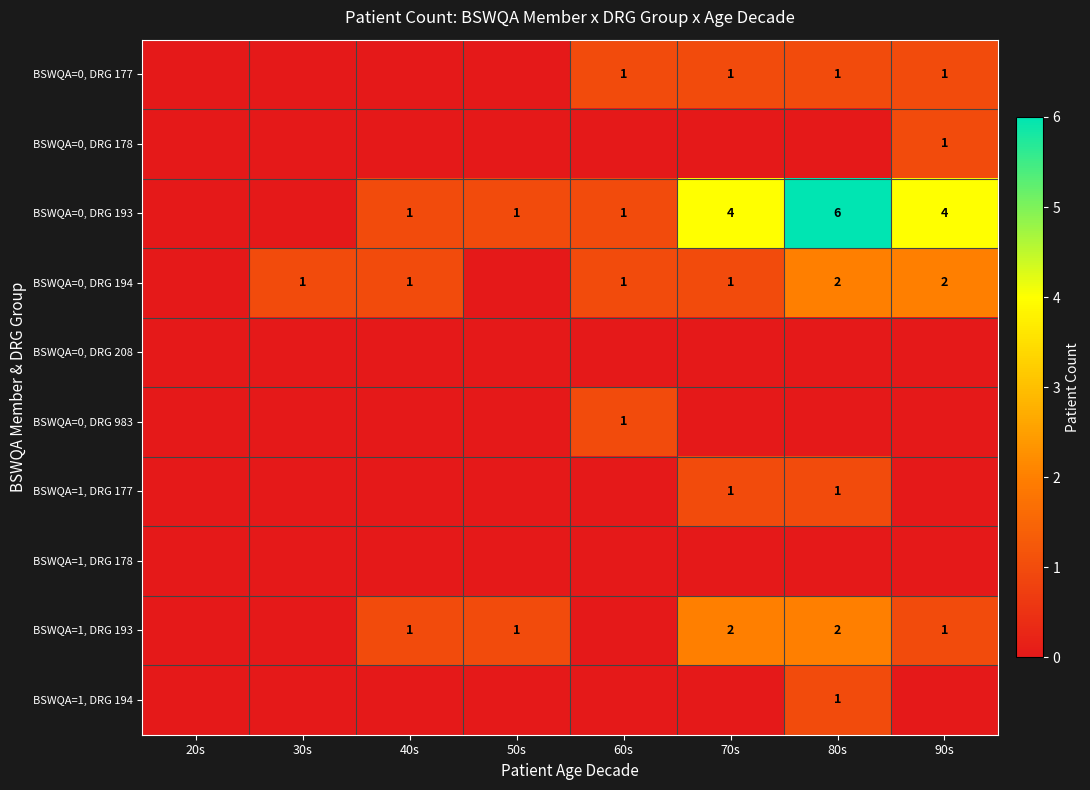

The value of BSWQA=0, DRG 177 at 70s is 2. True or false?

False